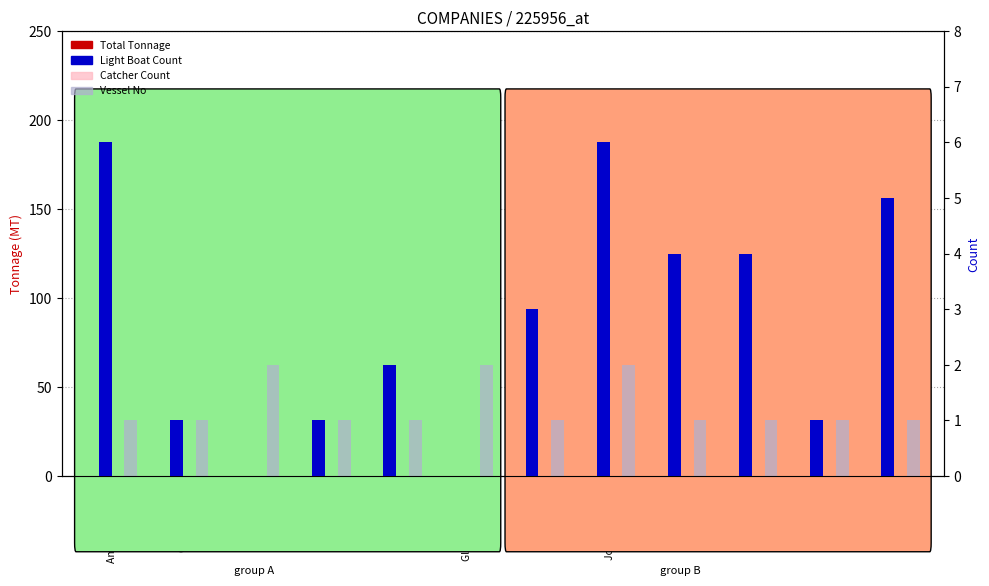

How many distinct data groups are displayed?

4